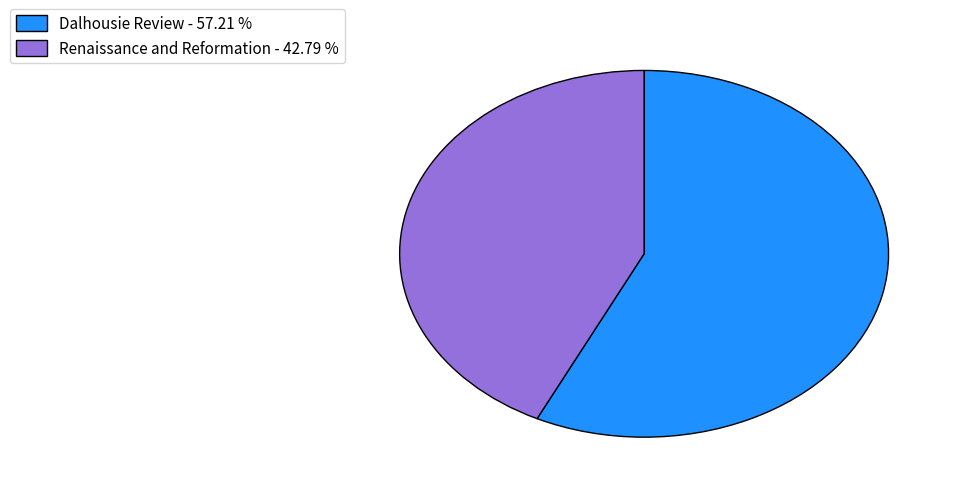

Is it true that Dalhousie Review is 57% of the pie?

True